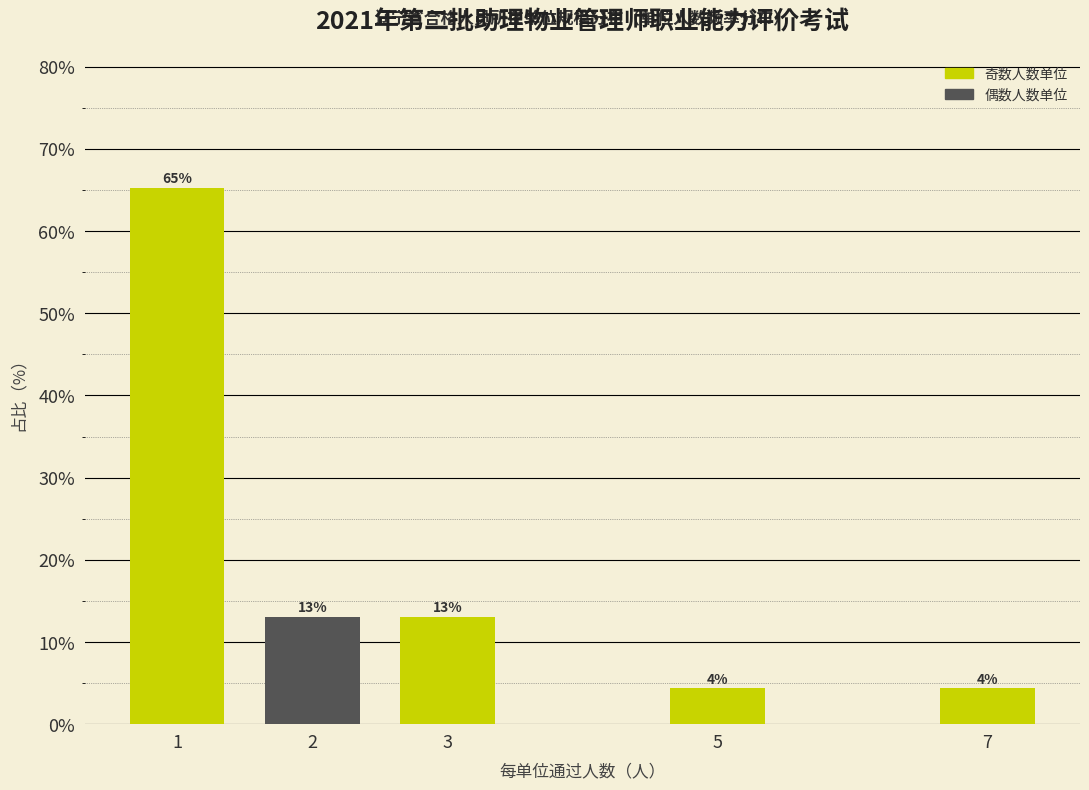

What value does the data have at 2?

13.0